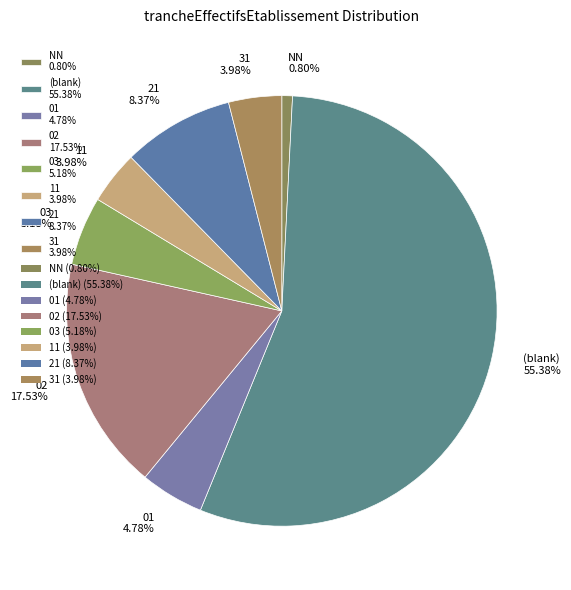

Is there any slice that represents more than half of the pie?

Yes